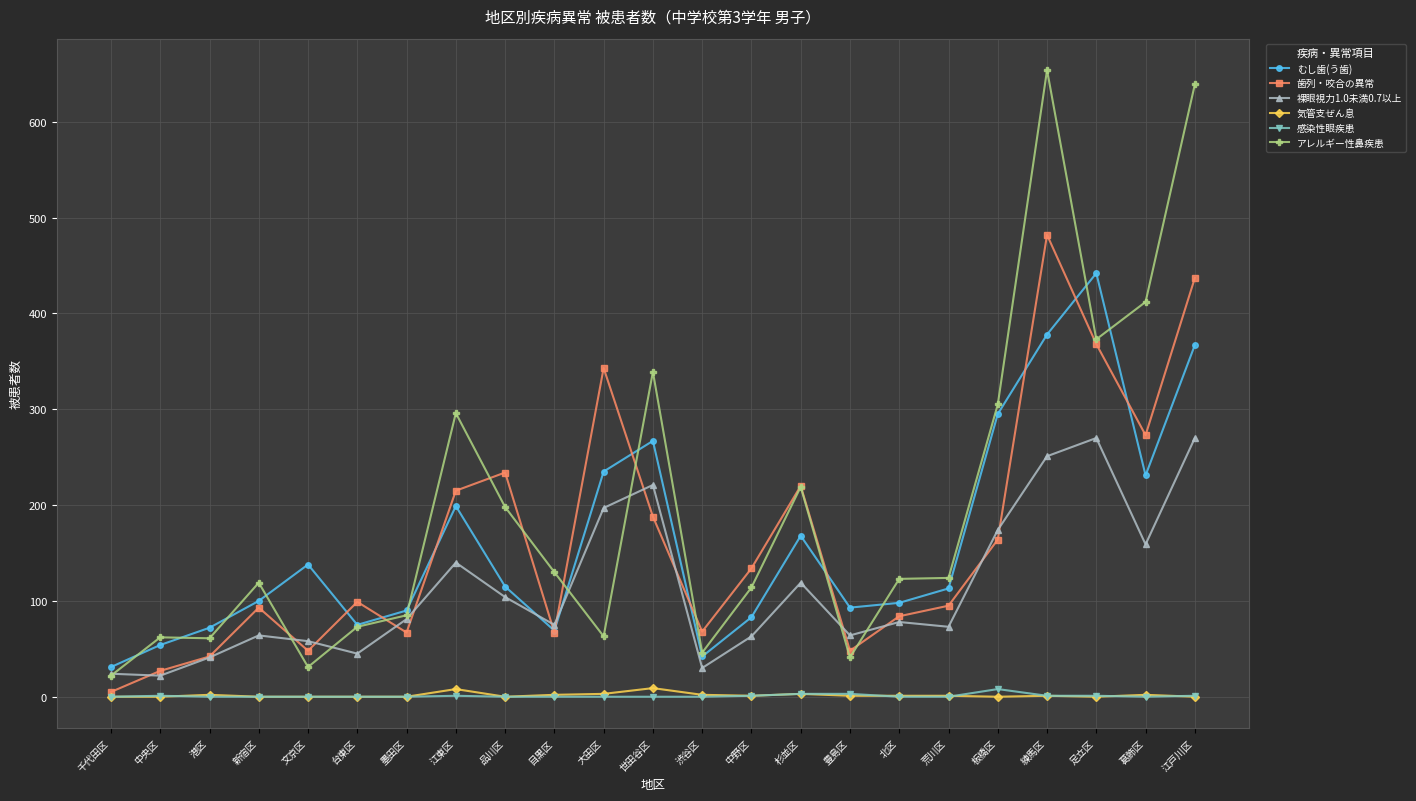

What is the difference between the maximum and minimum values in the アレルギー性鼻疾患 series?

632